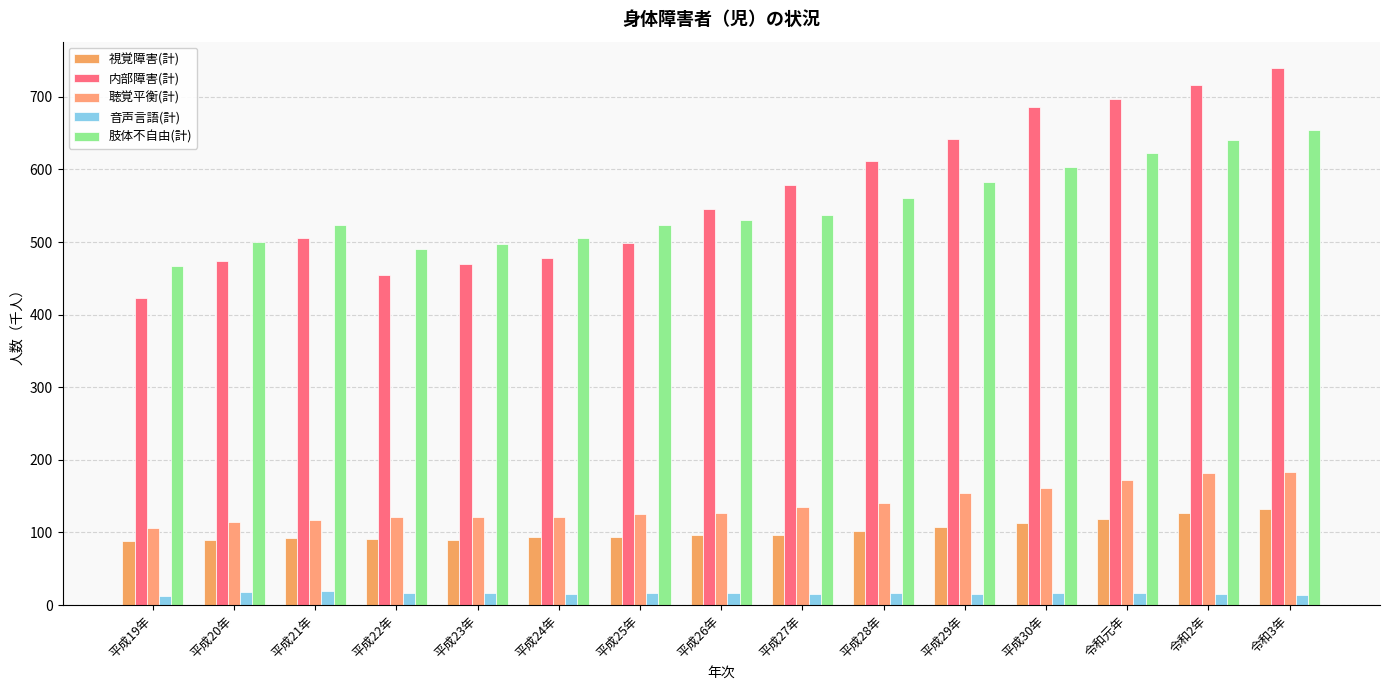

Reading left to right, transcribe all the data shown in this chart.

視覚障害(計): 平成19年=88	平成20年=89	平成21年=92	平成22年=91	平成23年=90	平成24年=94	平成25年=94	平成26年=96	平成27年=96	平成28年=102	平成29年=107	平成30年=113	令和元年=119	令和2年=127	令和3年=133
内部障害(計): 平成19年=423	平成20年=474	平成21年=506	平成22年=454	平成23年=470	平成24年=478	平成25年=499	平成26年=546	平成27年=579	平成28年=611	平成29年=642	平成30年=686	令和元年=697	令和2年=716	令和3年=739
聴覚平衡(計): 平成19年=106	平成20年=115	平成21年=117	平成22年=121	平成23年=121	平成24年=121	平成25年=126	平成26年=127	平成27年=135	平成28年=140	平成29年=155	平成30年=161	令和元年=172	令和2年=182	令和3年=184
音声言語(計): 平成19年=12	平成20年=18	平成21年=19	平成22年=17	平成23年=16	平成24年=15	平成25年=16	平成26年=17	平成27年=15	平成28年=17	平成29年=15	平成30年=16	令和元年=17	令和2年=15	令和3年=14
肢体不自由(計): 平成19年=467	平成20年=500	平成21年=523	平成22年=490	平成23年=497	平成24年=506	平成25年=523	平成26年=531	平成27年=537	平成28年=560	平成29年=583	平成30年=604	令和元年=623	令和2年=640	令和3年=654